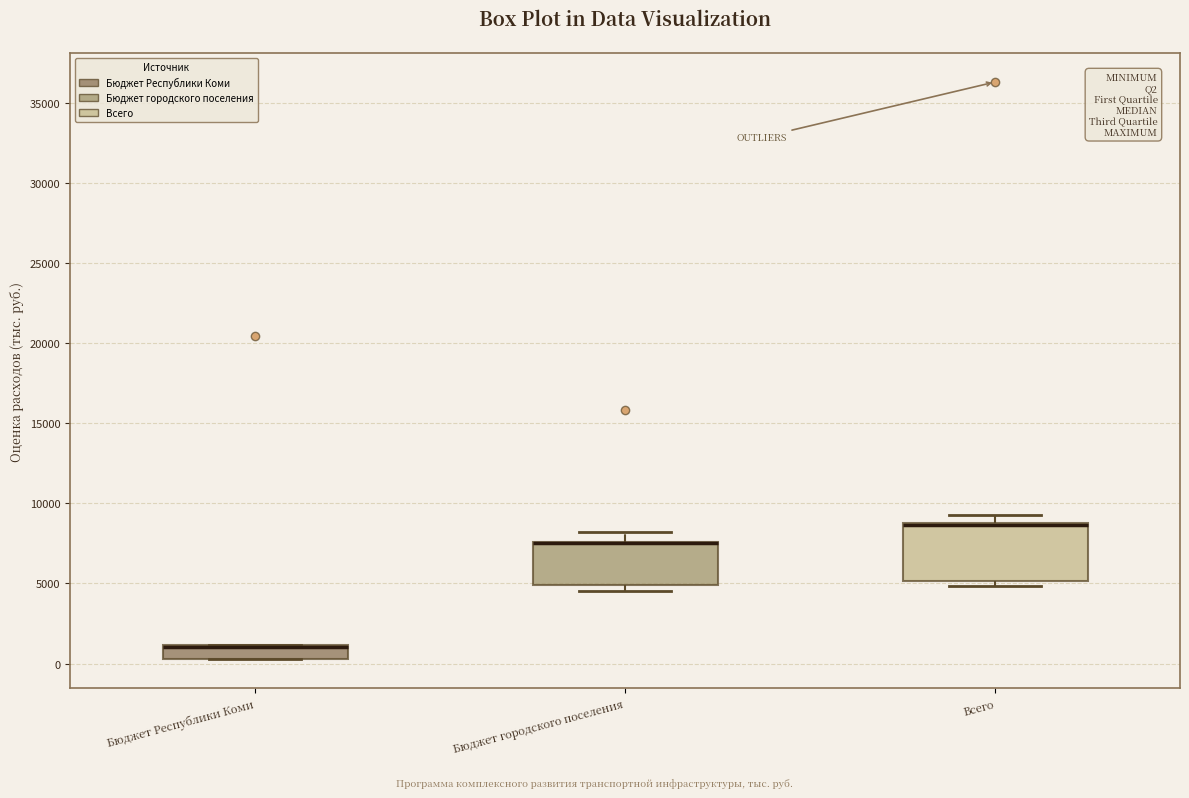

Which box is the tallest, from its lower edge to its upper edge?

Всего